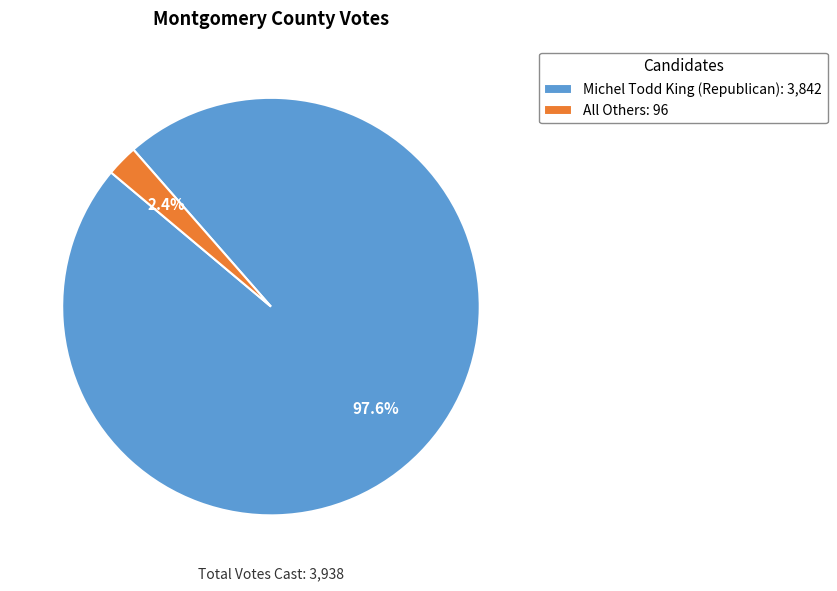

Between Michel Todd King (Republican): 3,842 and All Others: 96, which is larger?

Michel Todd King (Republican): 3,842